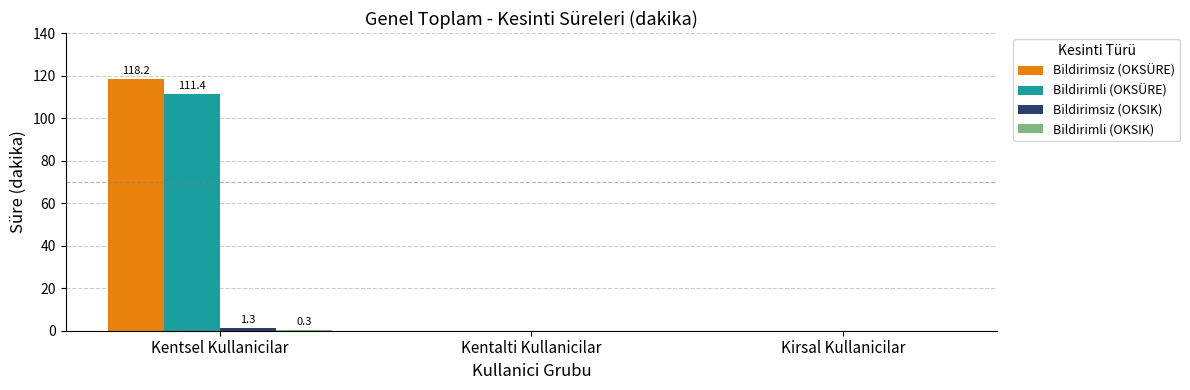

Which series changed the most between Kentsel Kullanicilar and Kentalti Kullanicilar?

Bildirimsiz (OKSÜRE)